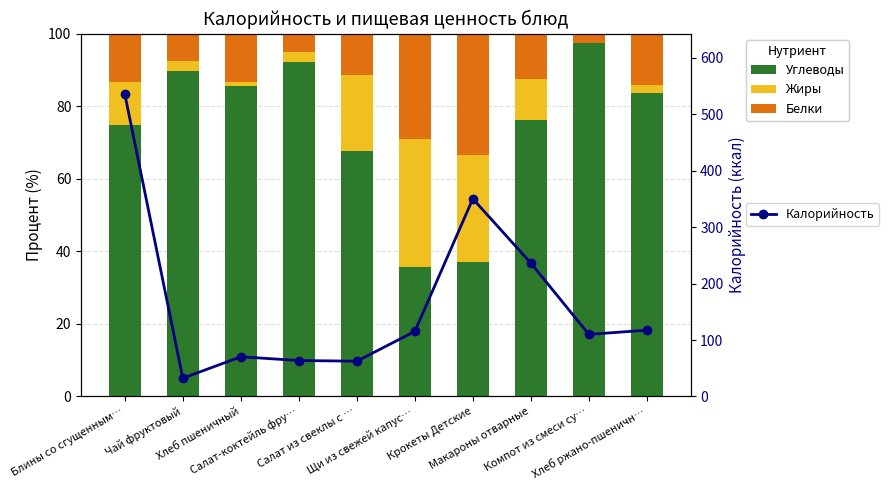

Which category has the highest value across all series?

Блины со сгущенным…